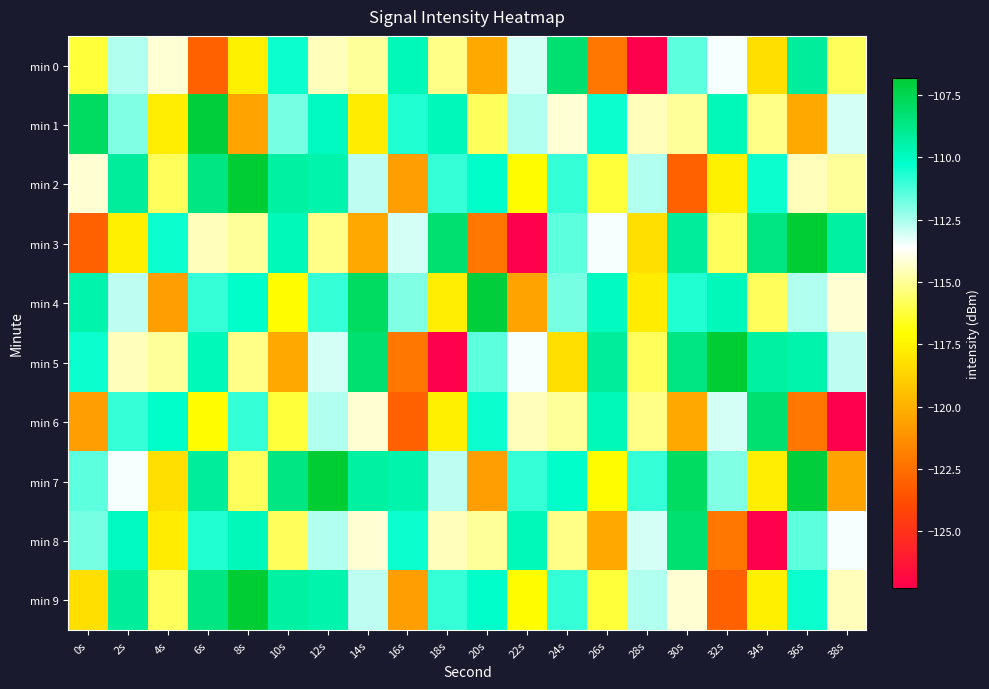

Which series changed the most between 28s and 32s?

min 0